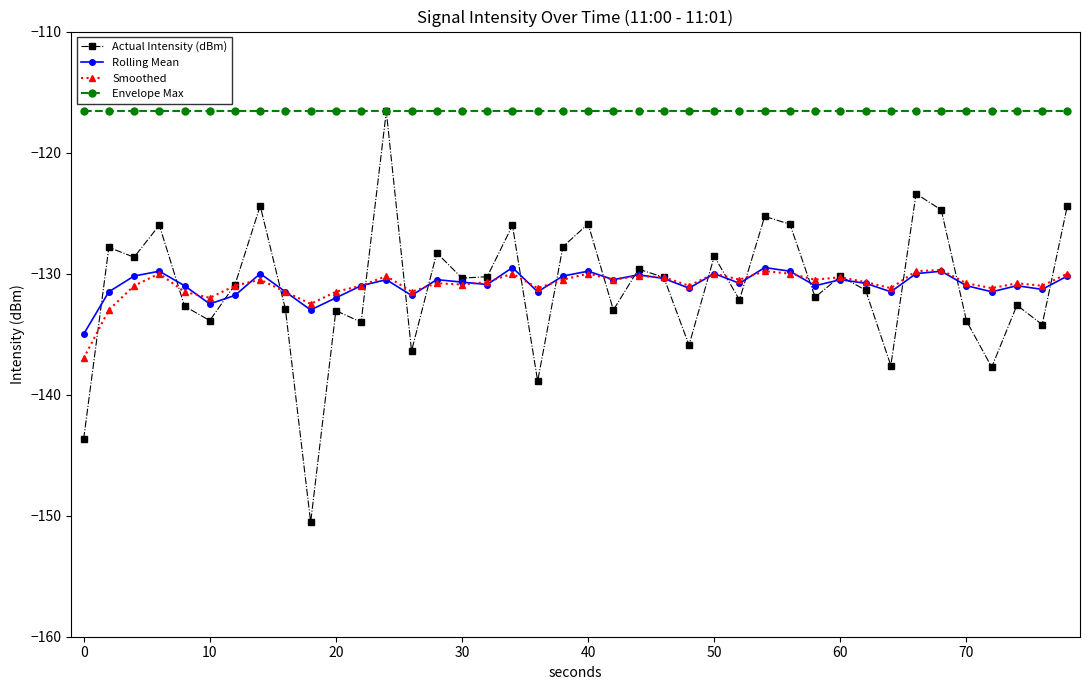

Which series has the largest total across all categories?

Envelope Max